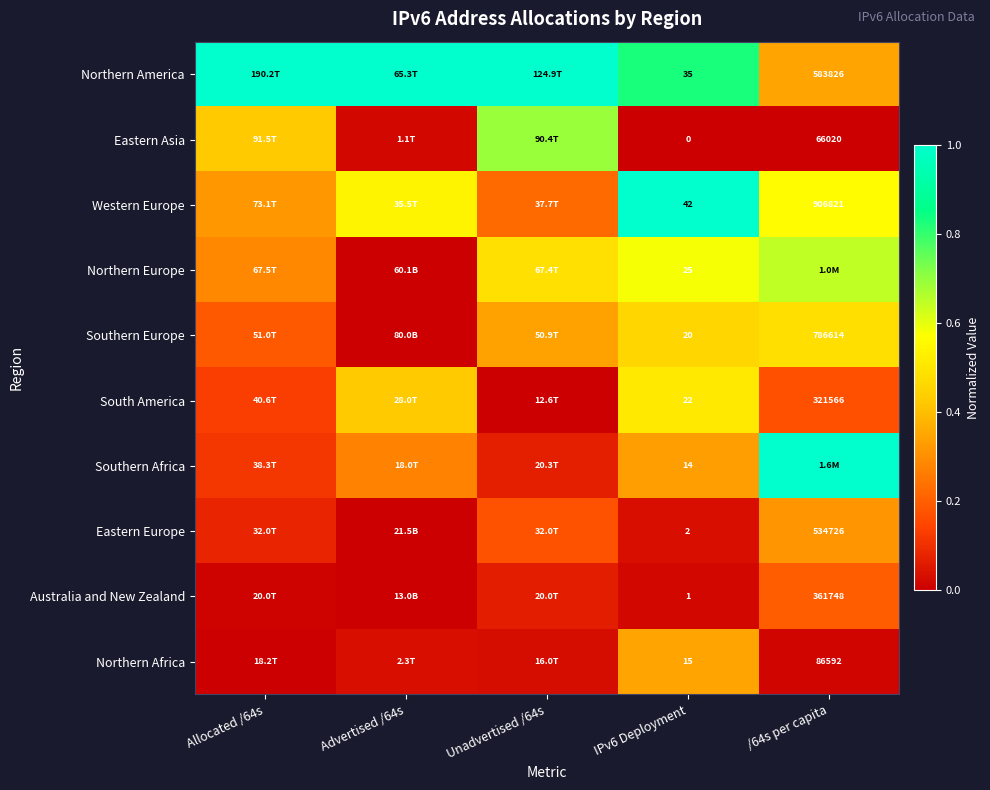

Between /64s per capita and Advertised /64s, which is larger?

Advertised /64s